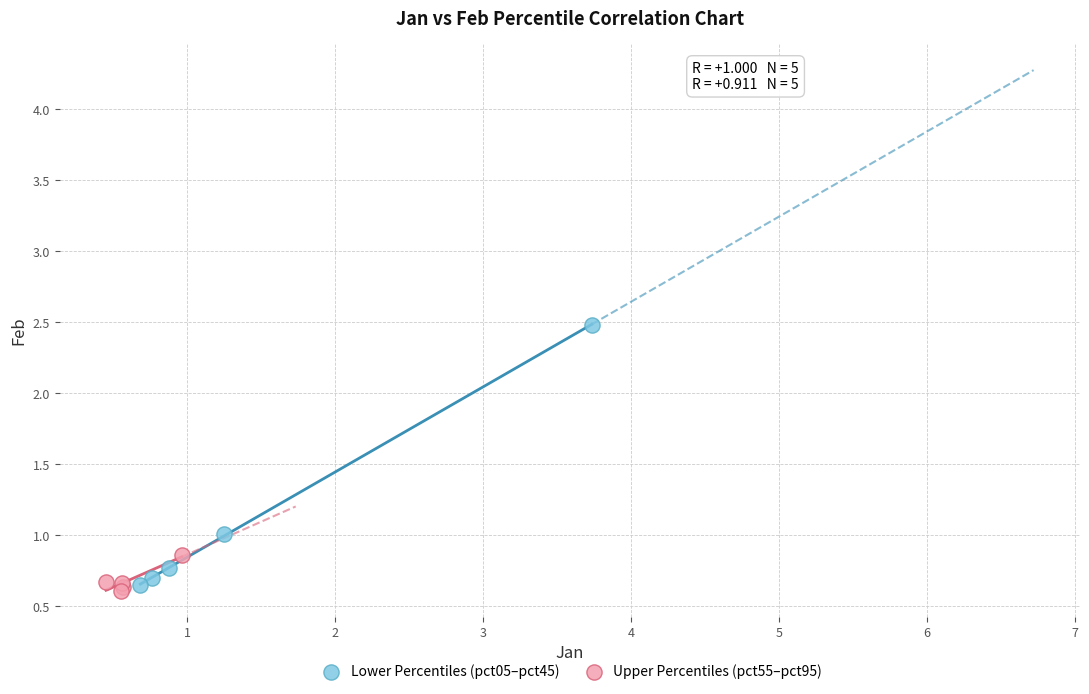

What are all the series names shown in the legend?

Lower Percentiles (pct05–pct45), Upper Percentiles (pct55–pct95)